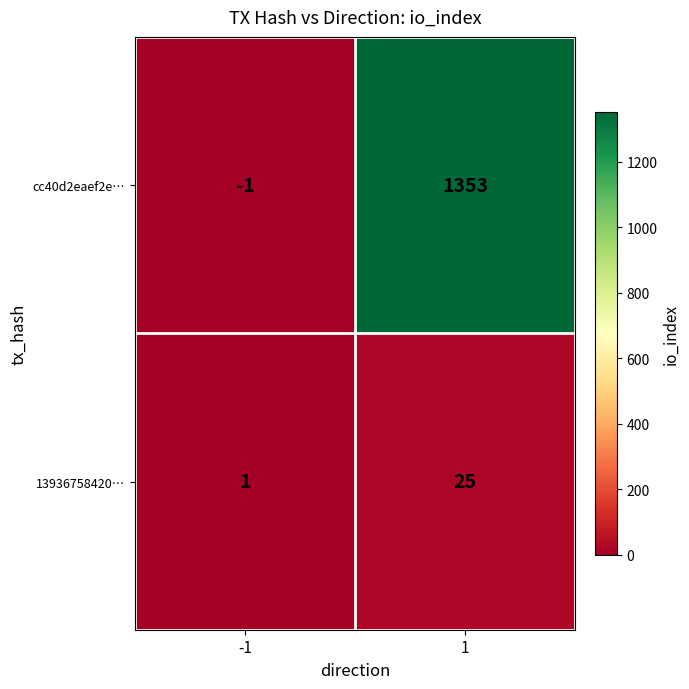

How many categories are shown in the chart?

2